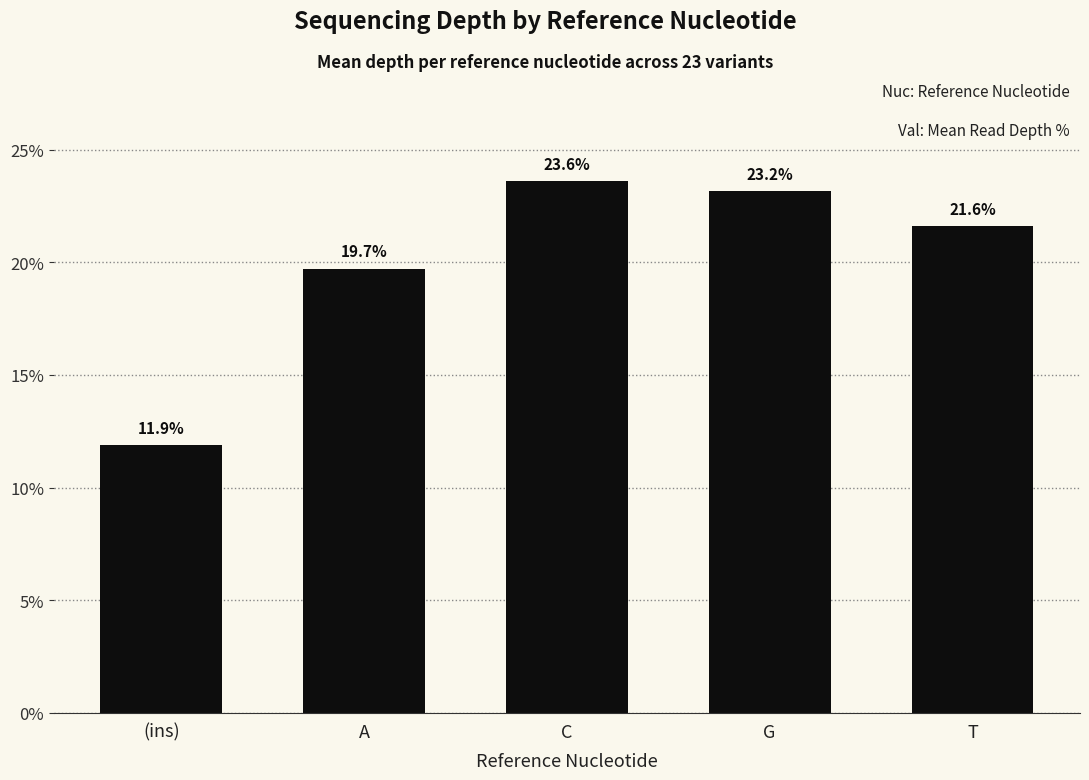

What is the change in value from A to C?

+3.9